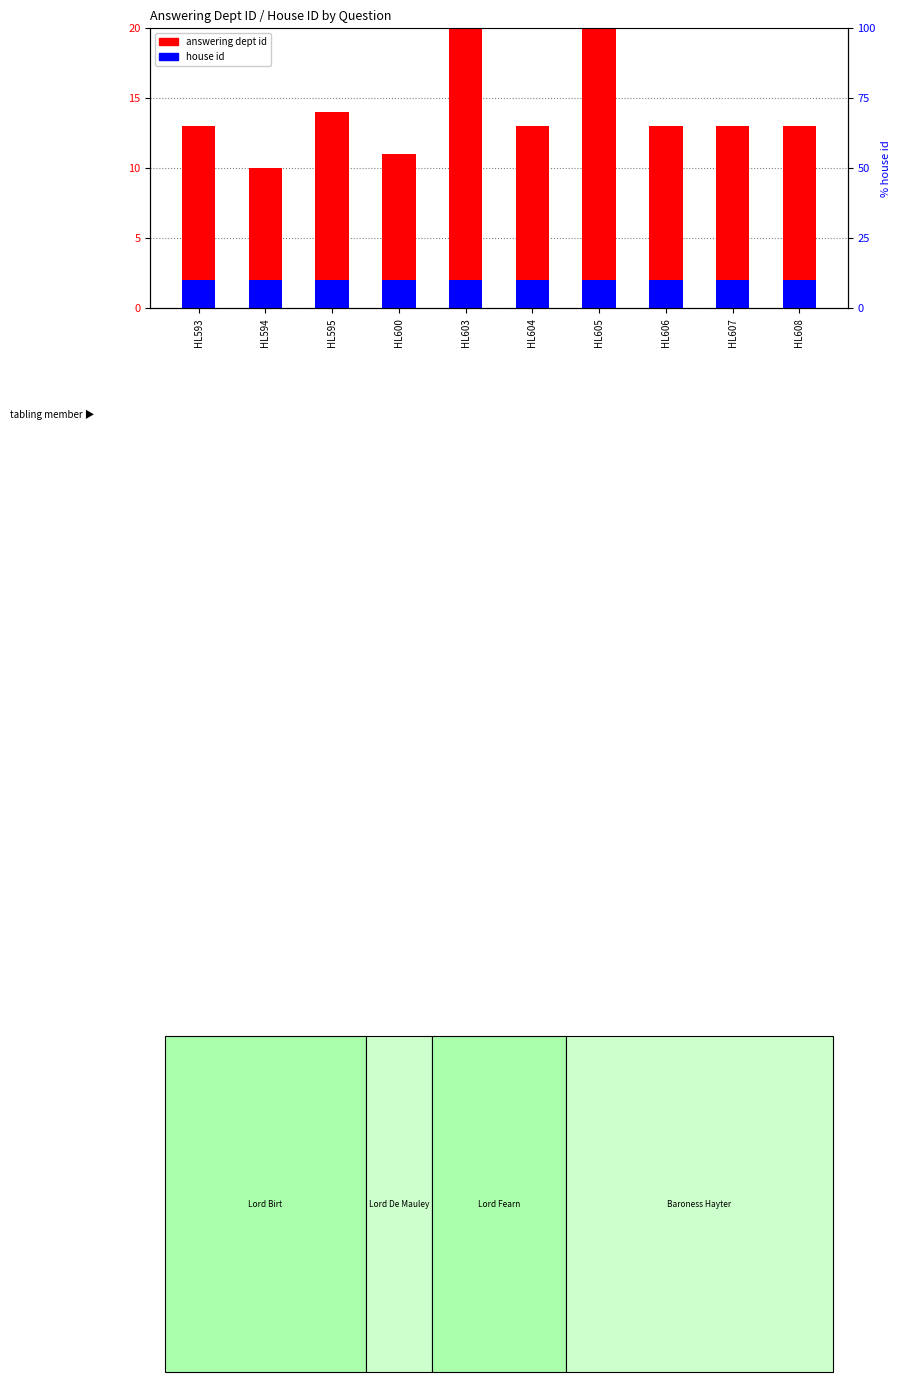

What is the average value of the house id series?

2